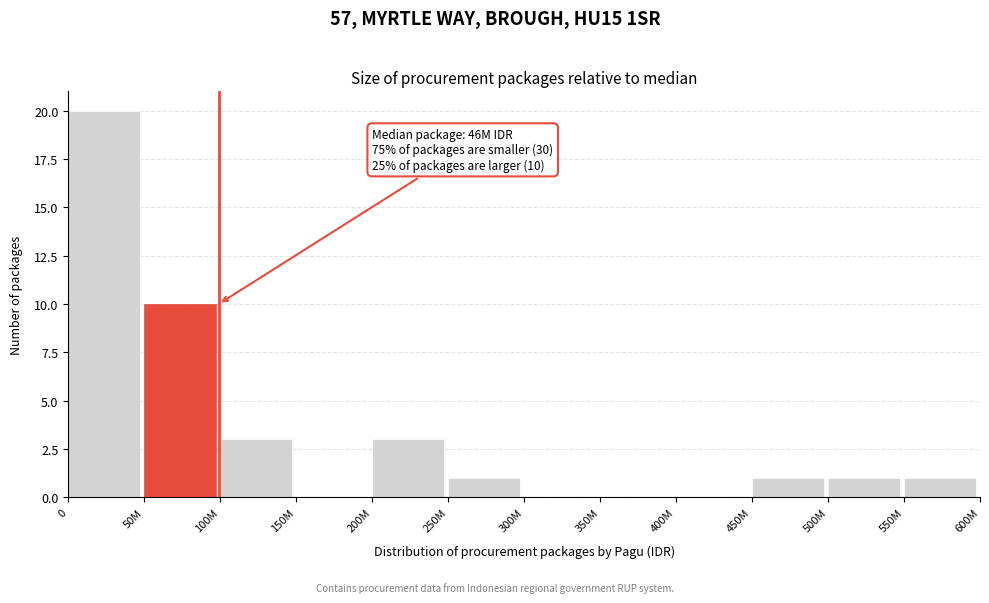

Reading left to right, what are all the values shown in this chart?

0=20	50M=10	100M=3	150M=0	200M=3	250M=1	300M=0	350M=0	400M=0	450M=1	500M=1	550M=1